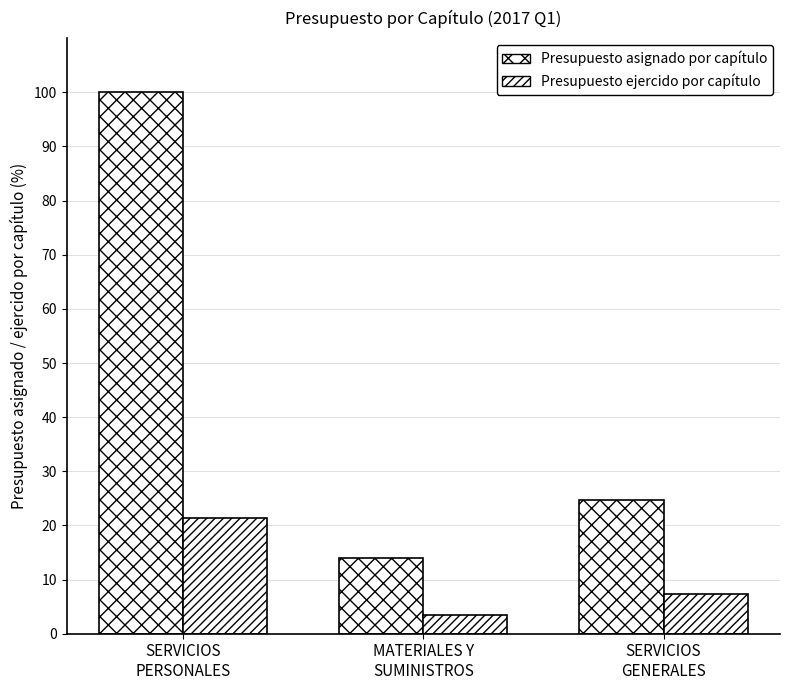

How many data points in Presupuesto ejercido por capítulo are above 7?

2